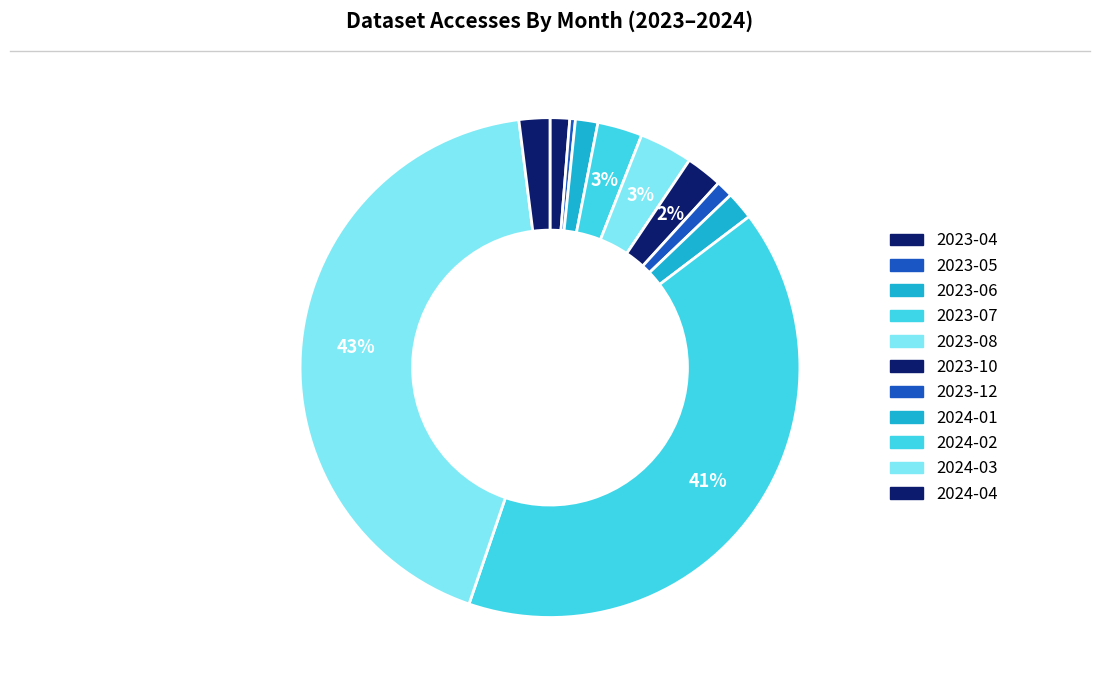

What is the largest slice in the pie chart?

2024-03